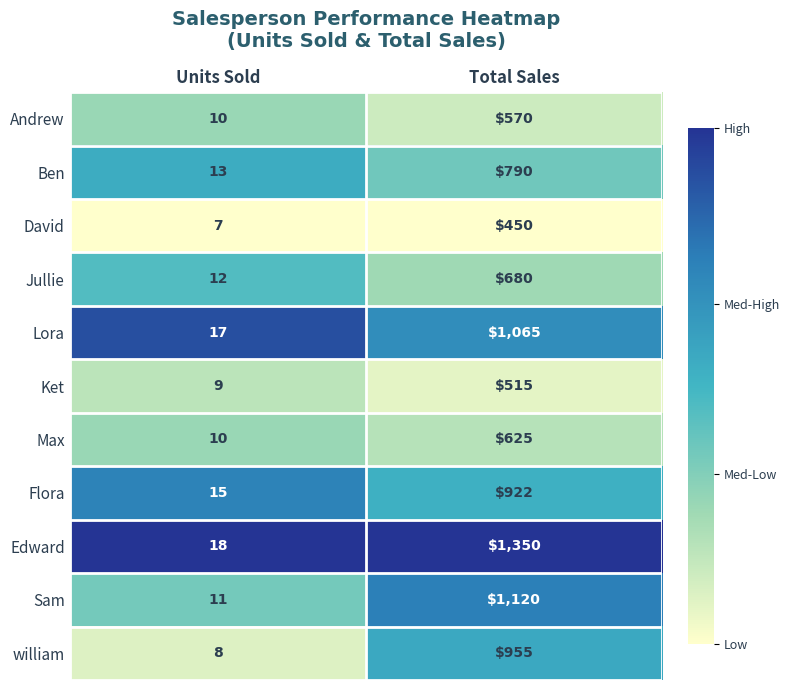

What is the difference between the maximum and minimum values in the Ben series?

777